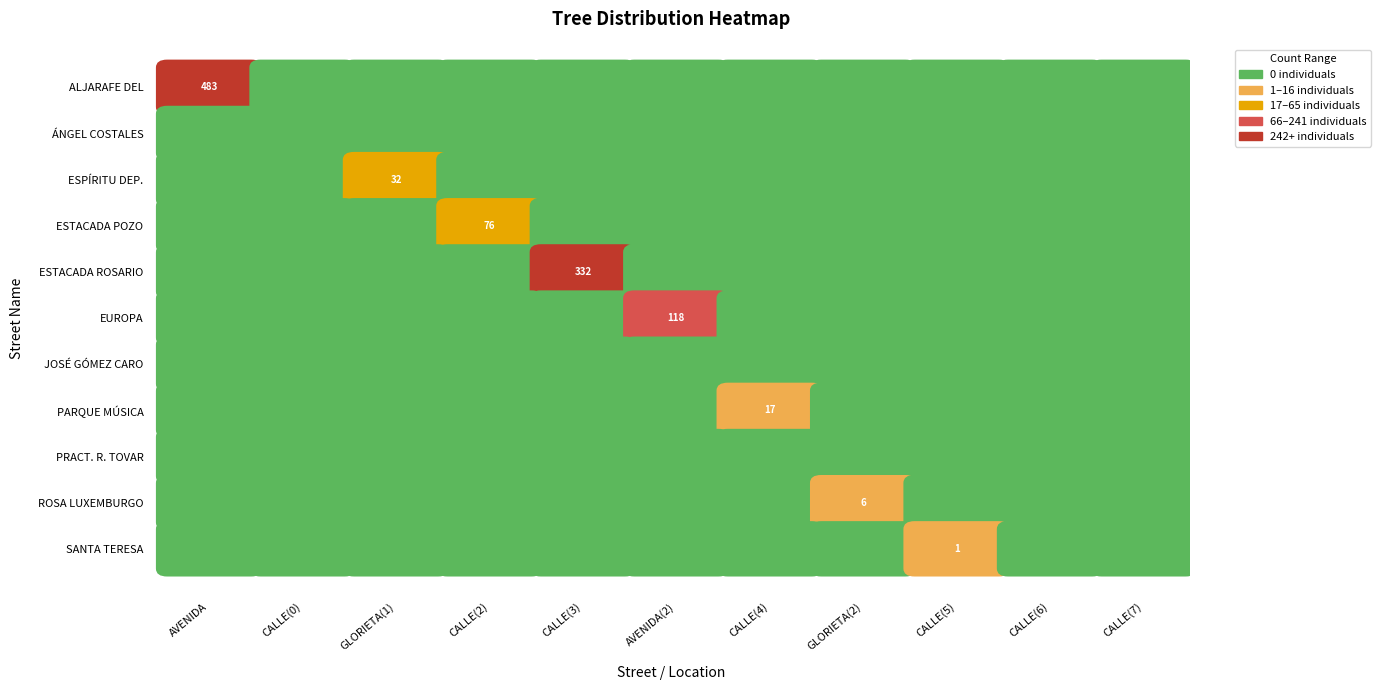

Is it true that PARQUE DE LA MÚSICA equals 8 at 9?

False